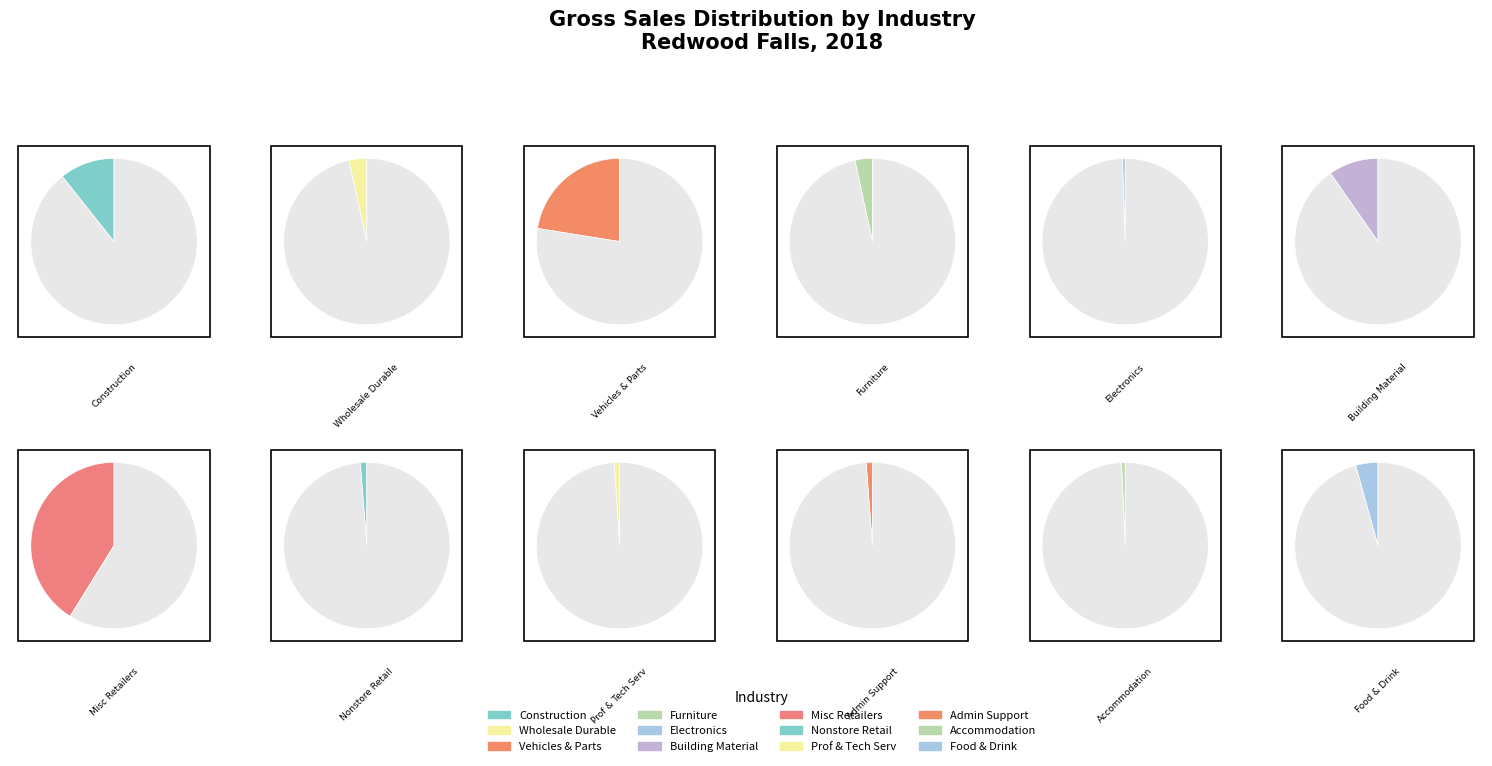

Which slice is the smallest?

443 RETL -ELECTRONICS